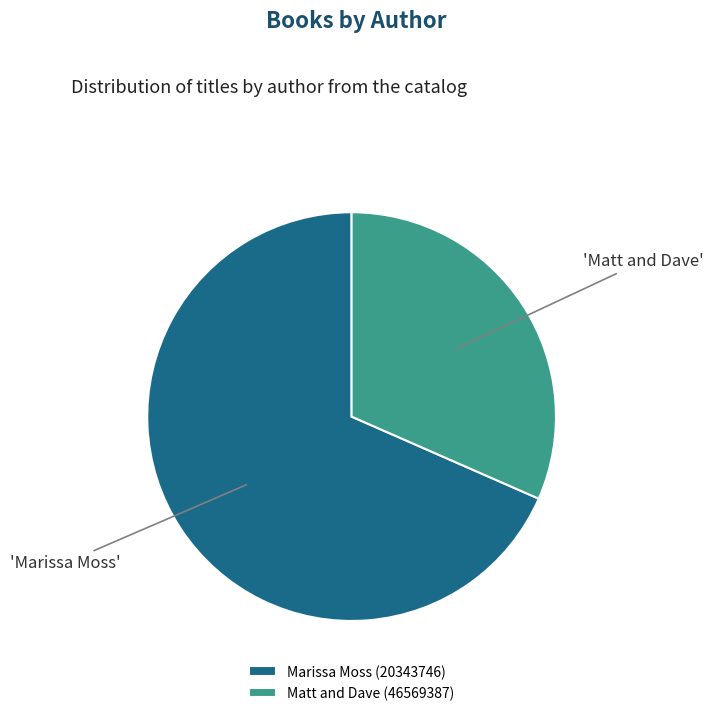

The Matt and Dave (46569387) slice represents 39% of the pie. True or false?

False